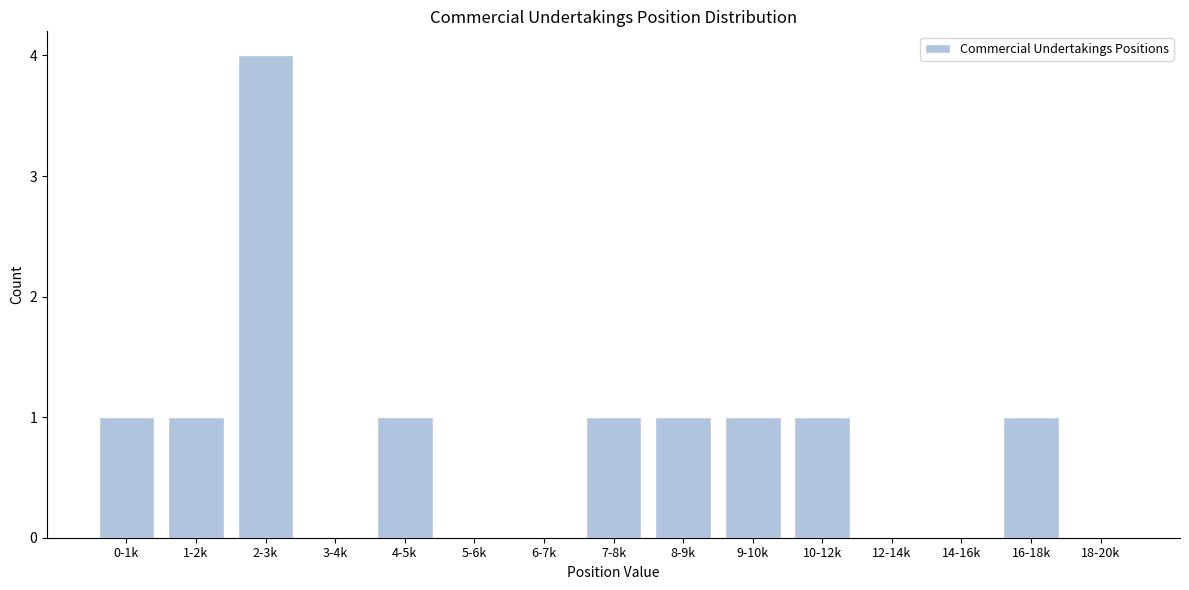

Reading right to left, extract all data points from this chart.

18-20k=0	16-18k=1	14-16k=0	12-14k=0	10-12k=1	9-10k=1	8-9k=1	7-8k=1	6-7k=0	5-6k=0	4-5k=1	3-4k=0	2-3k=4	1-2k=1	0-1k=1